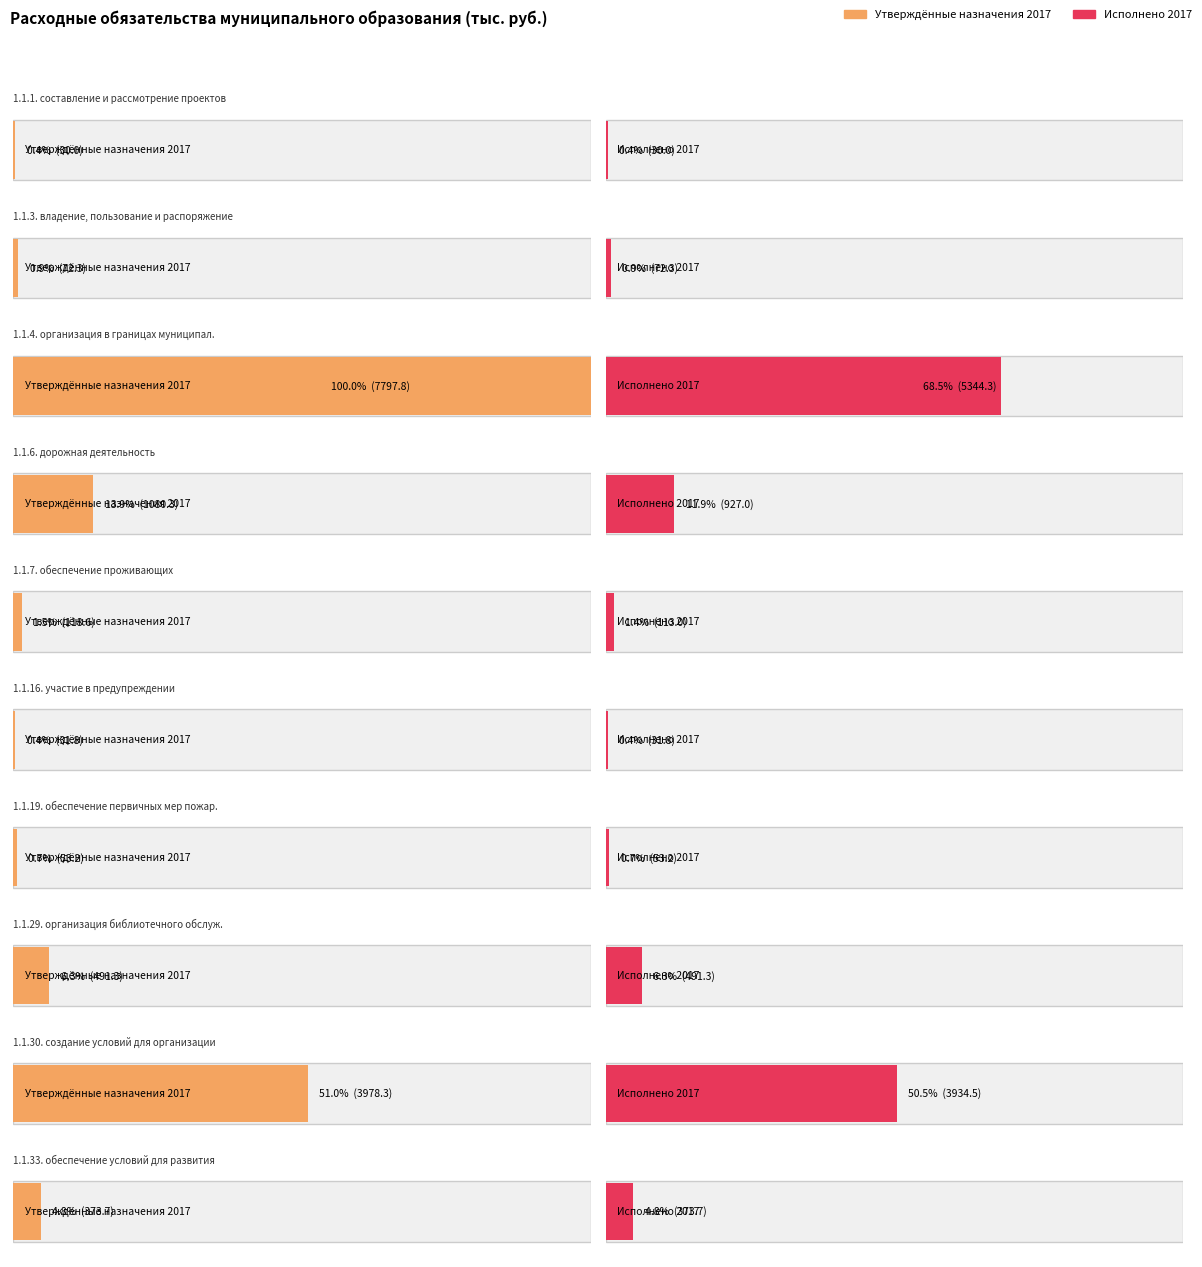

What is the average value of the Утверждённые назначения 2017 series?

1402.7